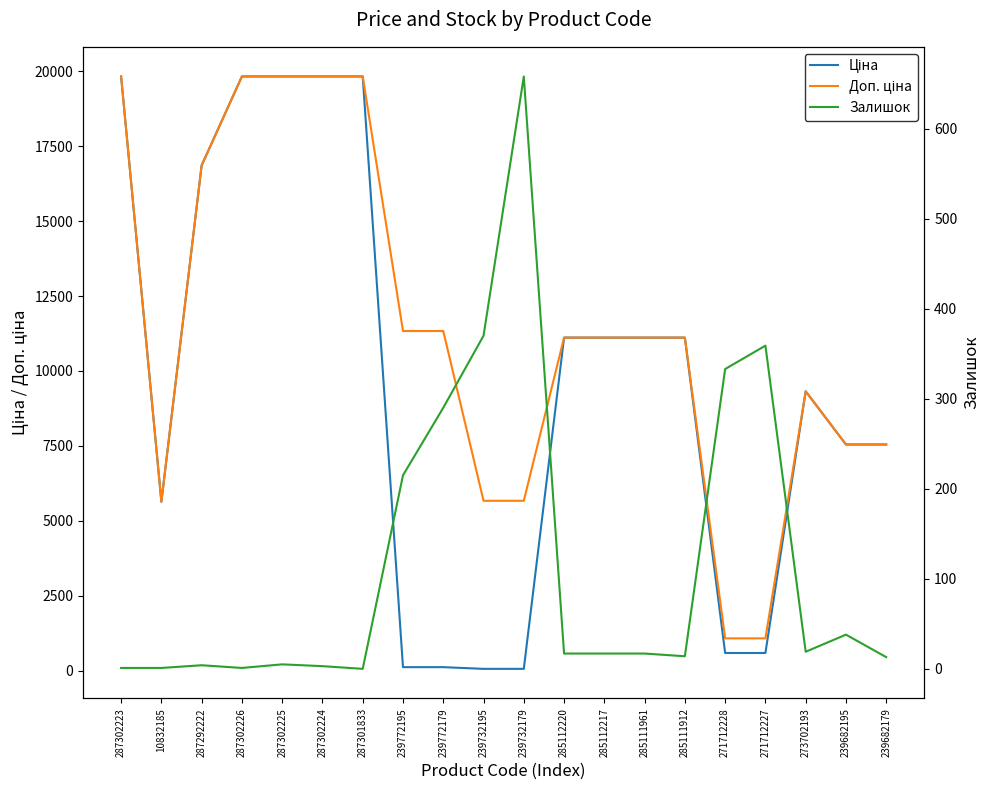

What are all the series names shown in the legend?

Ціна, Доп. ціна, Залишок